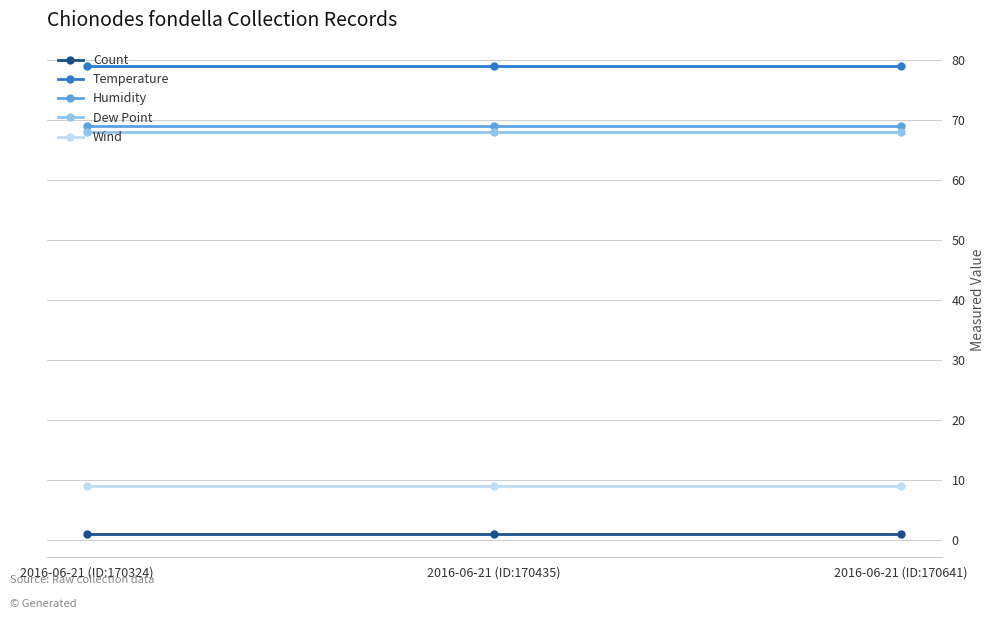

Which series has the largest total across all categories?

Temperature